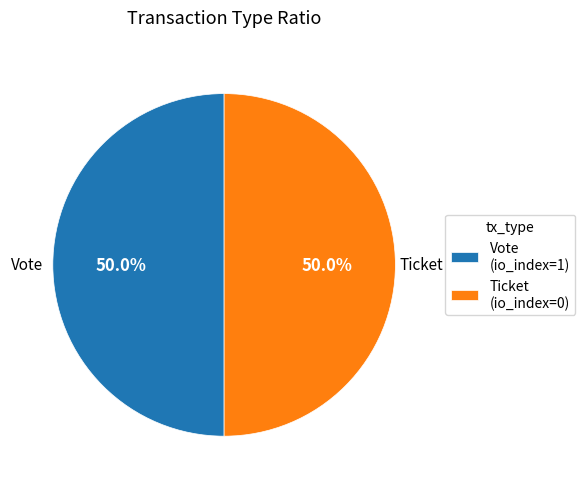

To the nearest percent, what is the average slice percentage?

50%